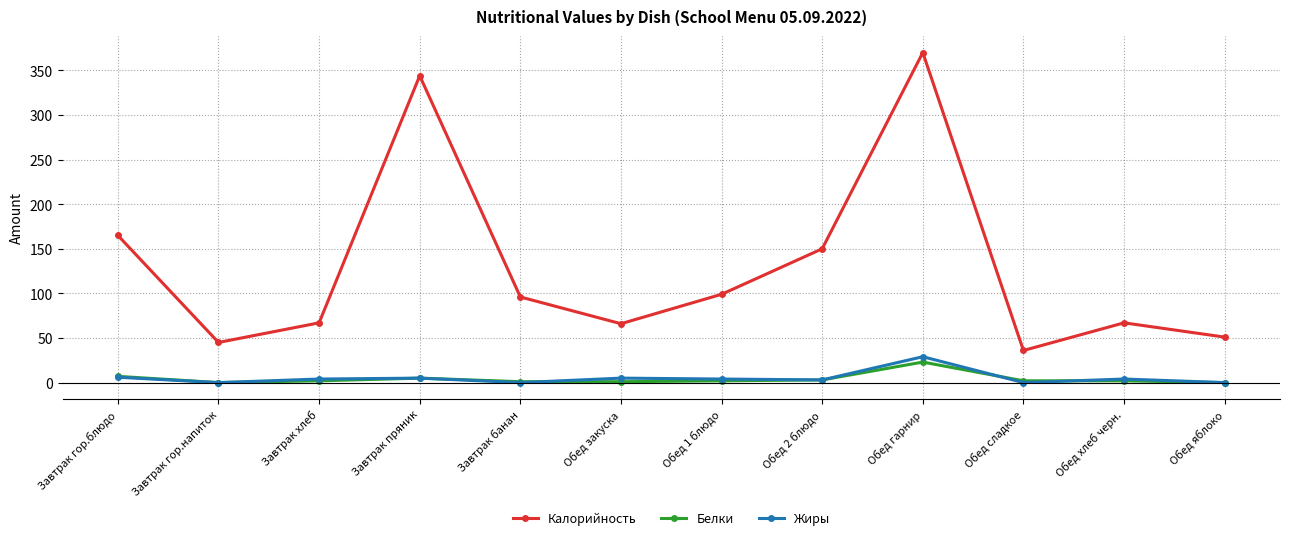

How many interior local peaks does the Калорийность series have?

3